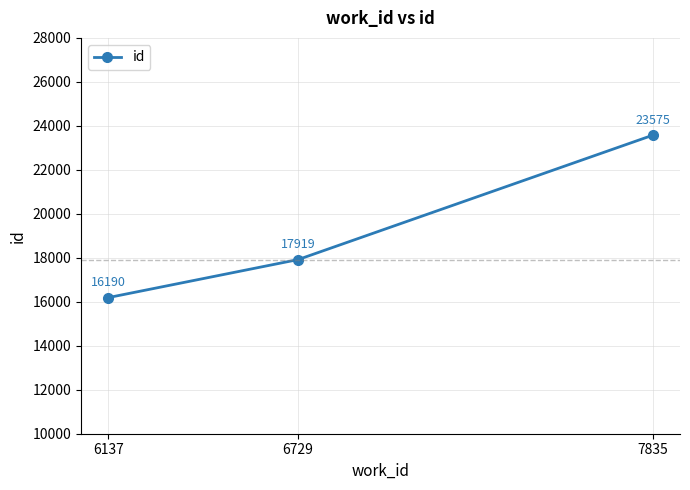

What is the value of the 3rd point from the left?

23575